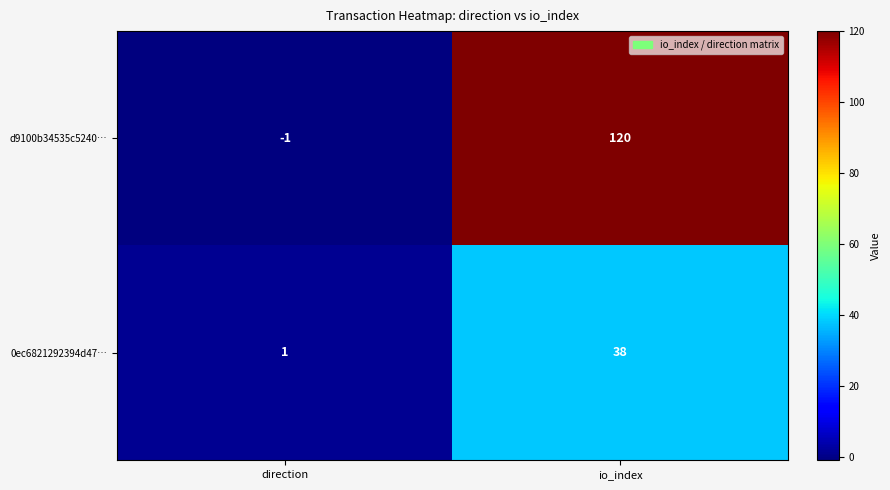

The d9100b34535c5240… series shows 169 at io_index. True or false?

False